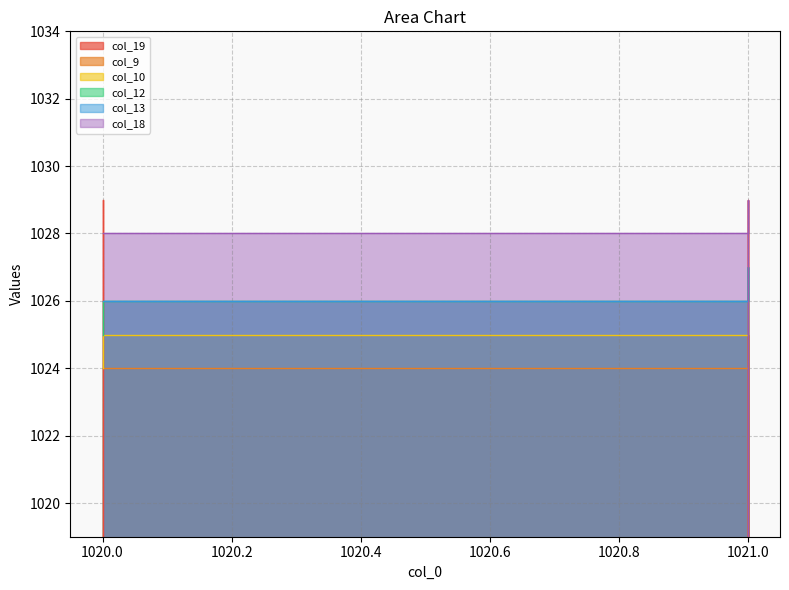

Is the value of col_10 at 1021.0 greater than the value of col_9 at 1021.0?

Yes